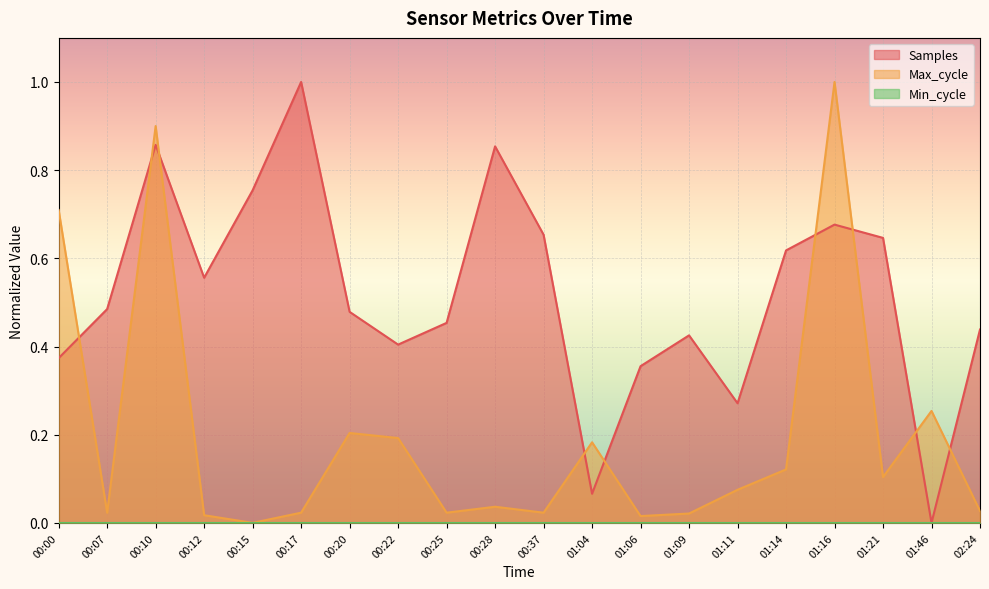

What position from the left is 00:20?

7